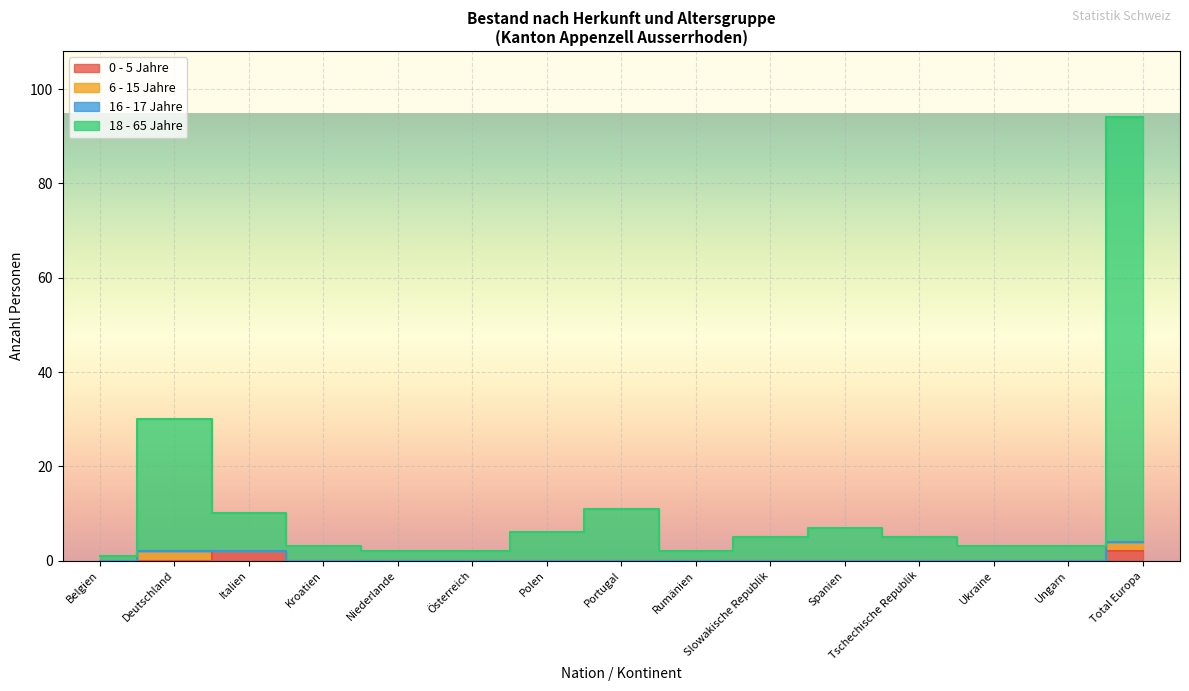

What is the total value across all series at Tschechische Republik?

5